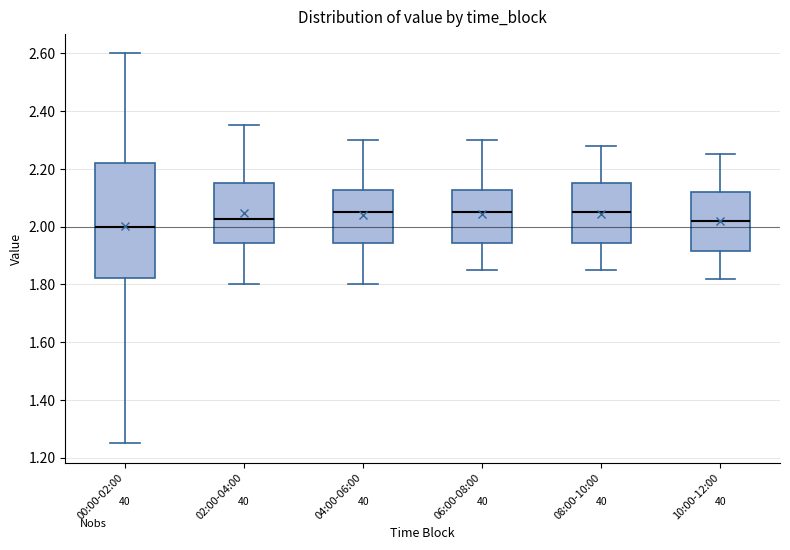

Which box is the tallest, from its lower edge to its upper edge?

00:00-02:00